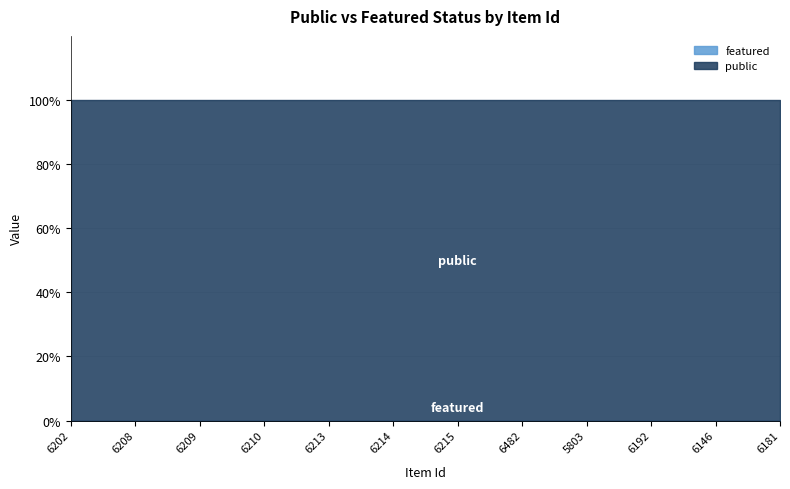

List the labels in order of public value, largest first.

6202, 6208, 6209, 6210, 6213, 6214, 6215, 6482, 5803, 6192, 6146, 6181